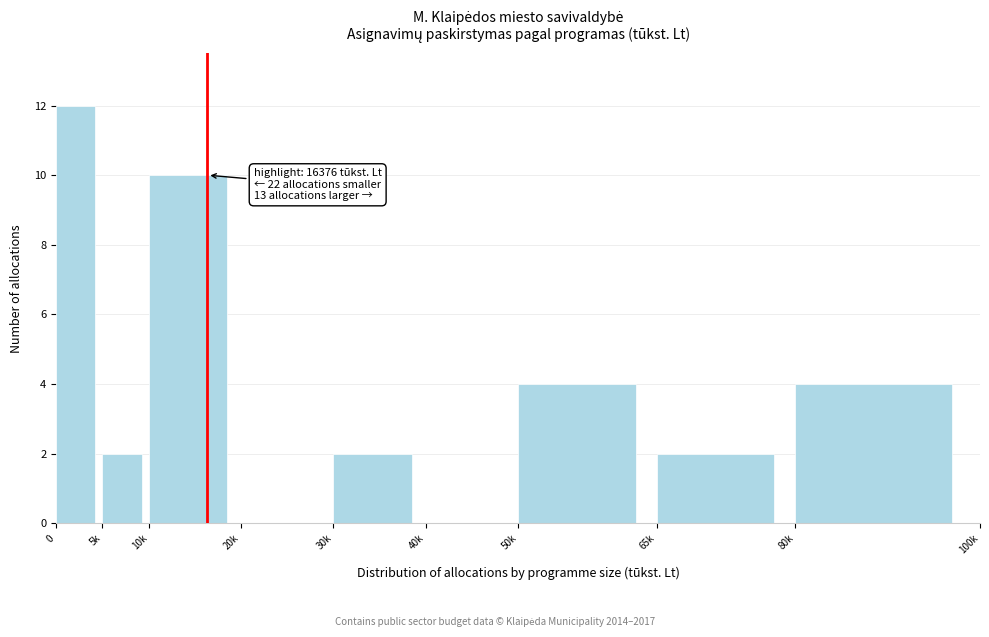

Reading left to right, what are all the values shown in this chart?

0=12	5k=2	10k=10	20k=0	30k=2	40k=0	50k=4	65k=2	80k=4